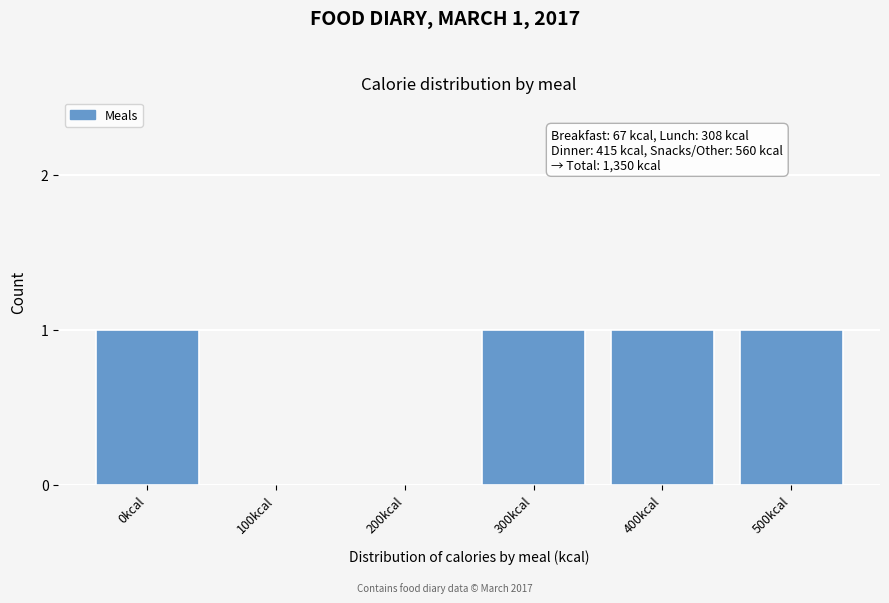

Reading right to left, transcribe all the data shown in this chart.

500kcal=1	400kcal=1	300kcal=1	200kcal=0	100kcal=0	0kcal=1